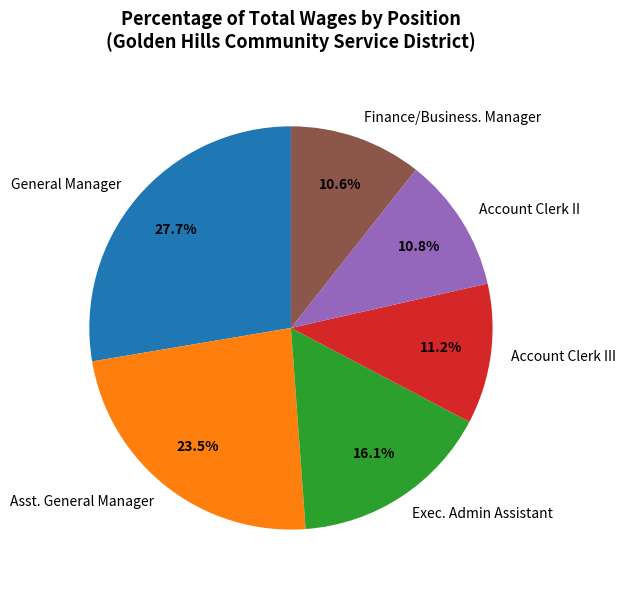

How much of the chart is everything except Finance/Business. Manager?

89.4%